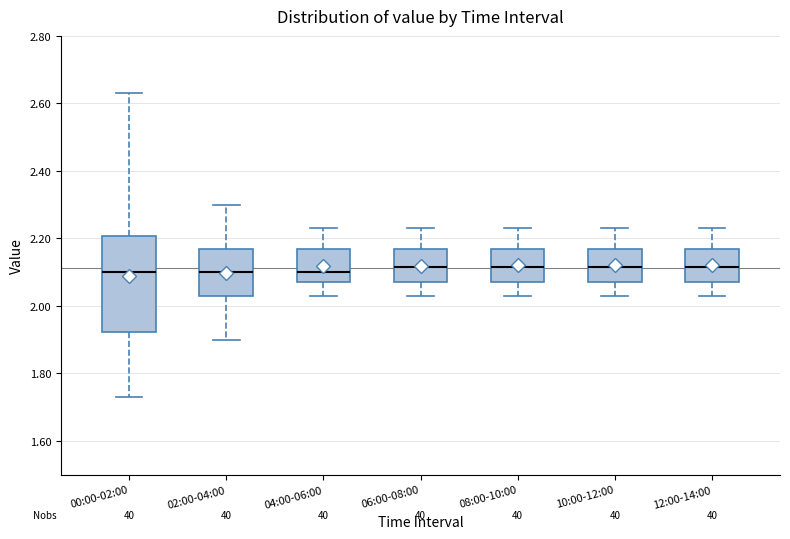

Reading left to right, read every box against the y-axis: the position of its median line, the range the box covers, and the ends of its whiskers. The values are not printed on the chart, so give them approximately, as read against the axis.

00:00-02:00: median 2.10, box 1.92 to 2.20, whiskers 1.74 to 2.64
02:00-04:00: median 2.10, box 2.04 to 2.18, whiskers 1.90 to 2.30
04:00-06:00: median 2.10, box 2.08 to 2.18, whiskers 2.04 to 2.24
06:00-08:00: median 2.12, box 2.08 to 2.18, whiskers 2.04 to 2.24
08:00-10:00: median 2.12, box 2.08 to 2.18, whiskers 2.04 to 2.24
10:00-12:00: median 2.12, box 2.08 to 2.18, whiskers 2.04 to 2.24
12:00-14:00: median 2.12, box 2.08 to 2.18, whiskers 2.04 to 2.24